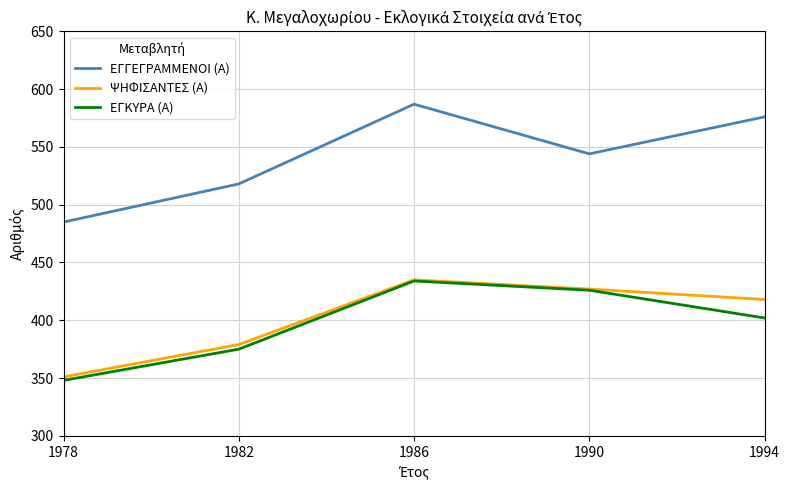

Does the chart display data point markers on the line(s)?

No